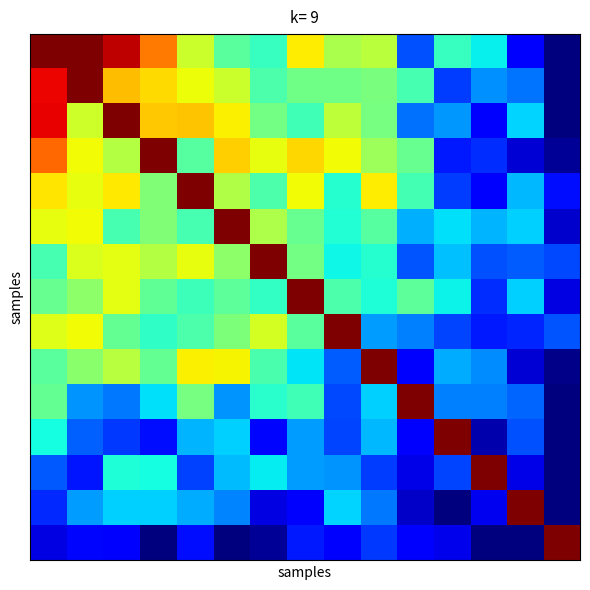

Count the number of categories in the chart.

15